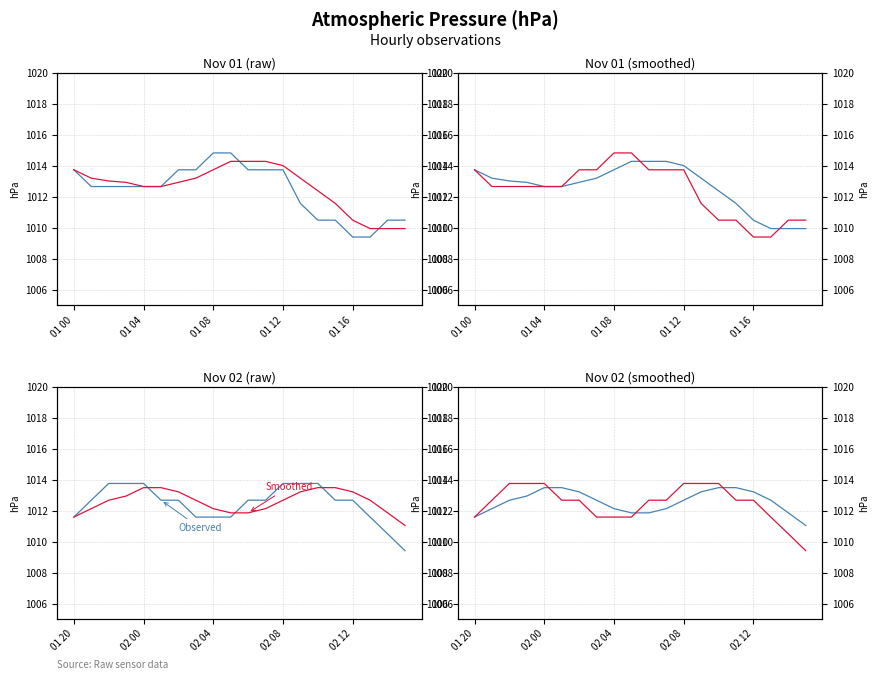

What position from the left is 01 20?

1